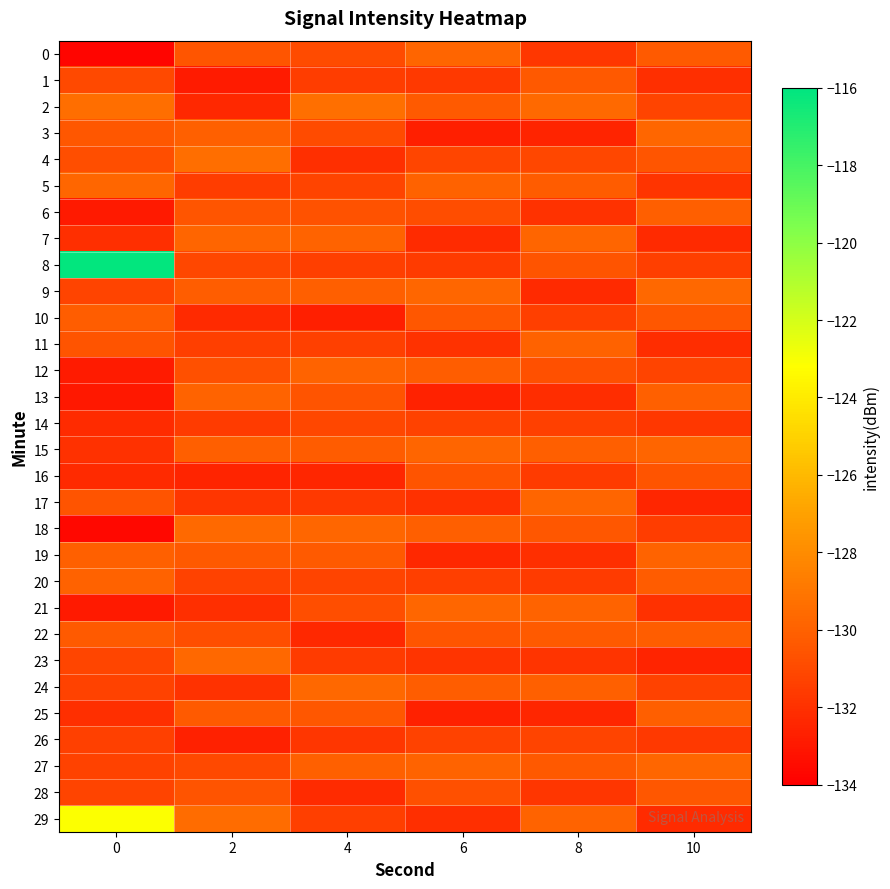

At 0, list the series in order from largest to smallest.

8, 29, 2, 5, 20, 19, 10, 22, 3, 17, 11, 4, 1, 23, 9, 28, 24, 27, 26, 15, 25, 7, 14, 16, 12, 6, 21, 13, 18, 0